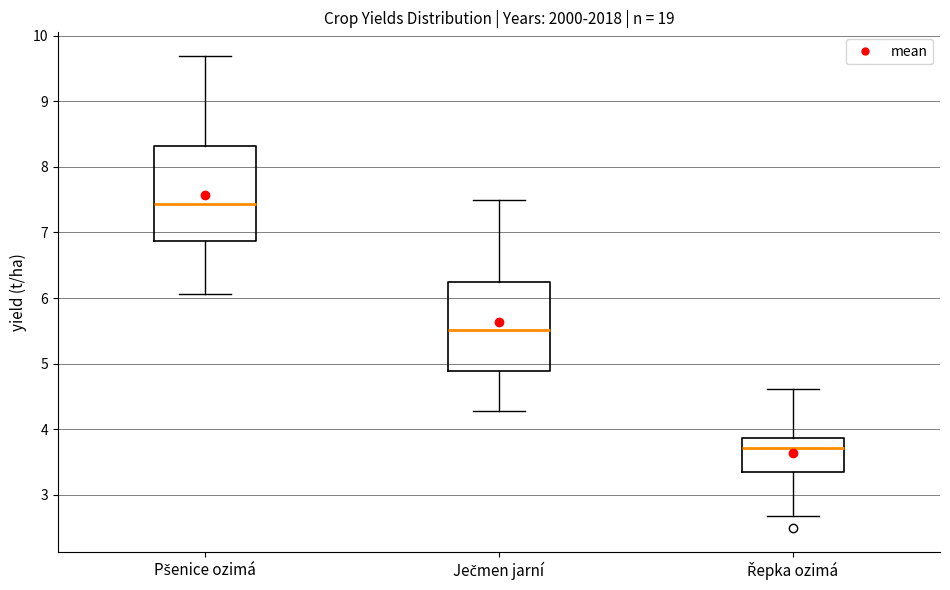

Reading left to right, transcribe this box plot: for each box, give where its median line is, the range the box spans, and where its two whiskers end, as read against the y-axis. The values are not printed on the chart, so give them approximately, as read against the axis.

Pšenice ozimá: median 7.4, box 6.9 to 8.3, whiskers 6.1 to 9.7
Ječmen jarní: median 5.5, box 4.9 to 6.2, whiskers 4.3 to 7.5
Řepka ozimá: median 3.7, box 3.3 to 3.9, whiskers 2.7 to 4.6